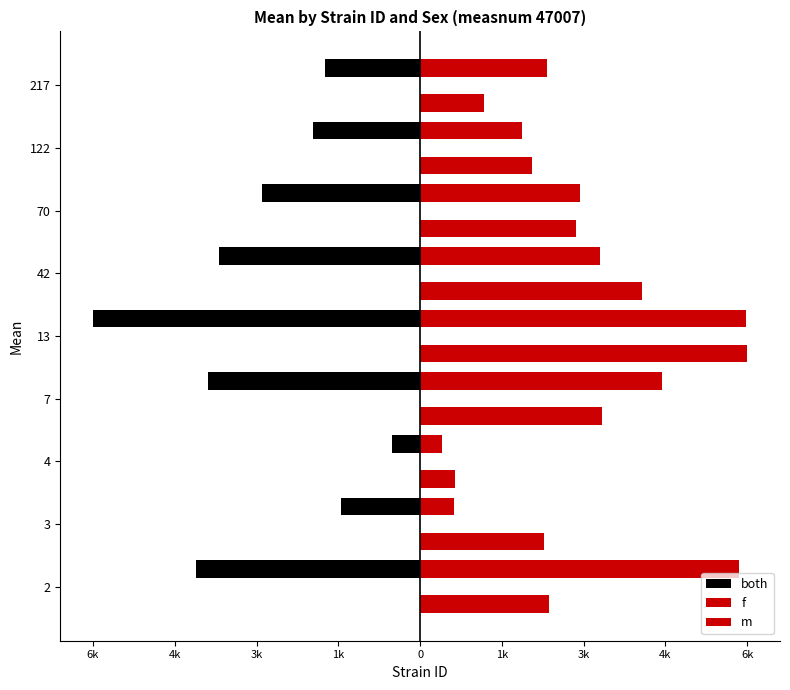

How many data points in both are less than -2926?

5